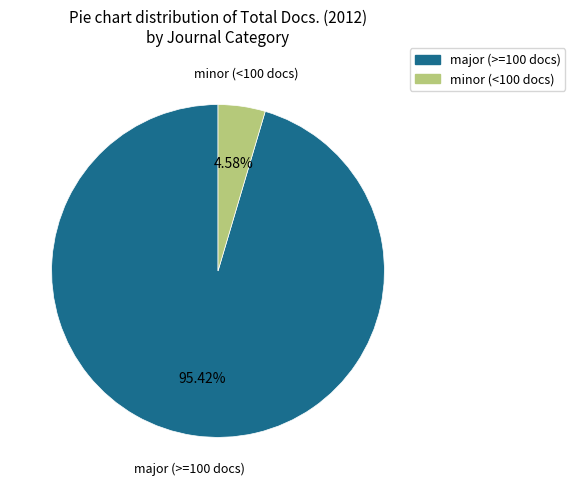

Is there a majority slice in this chart?

Yes